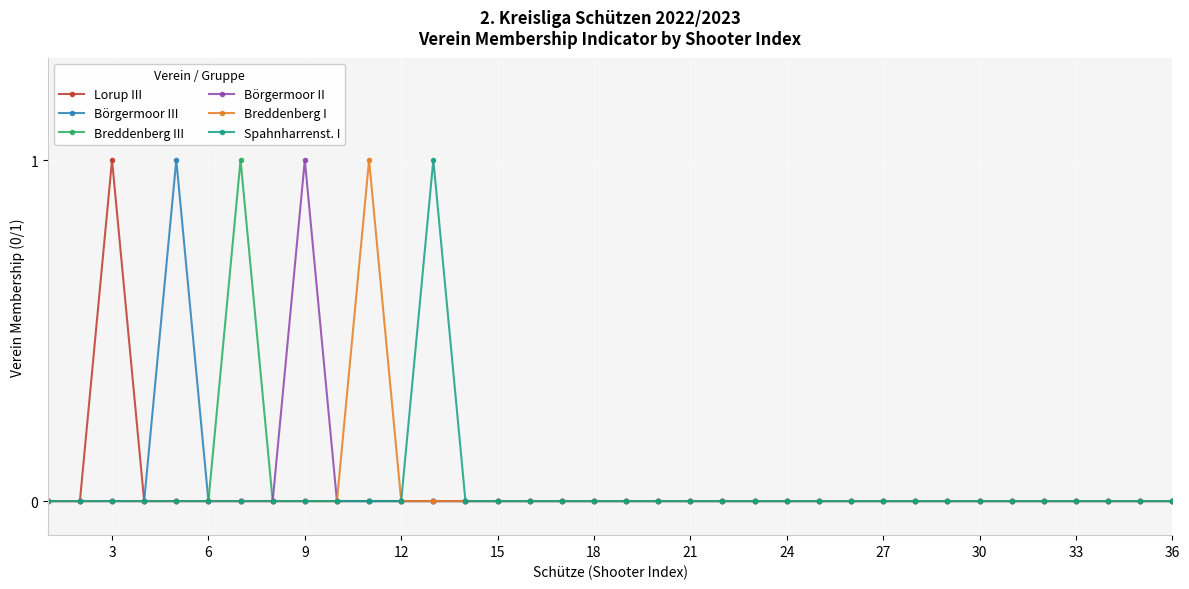

Which series has the largest range (max minus min)?

Lorup III